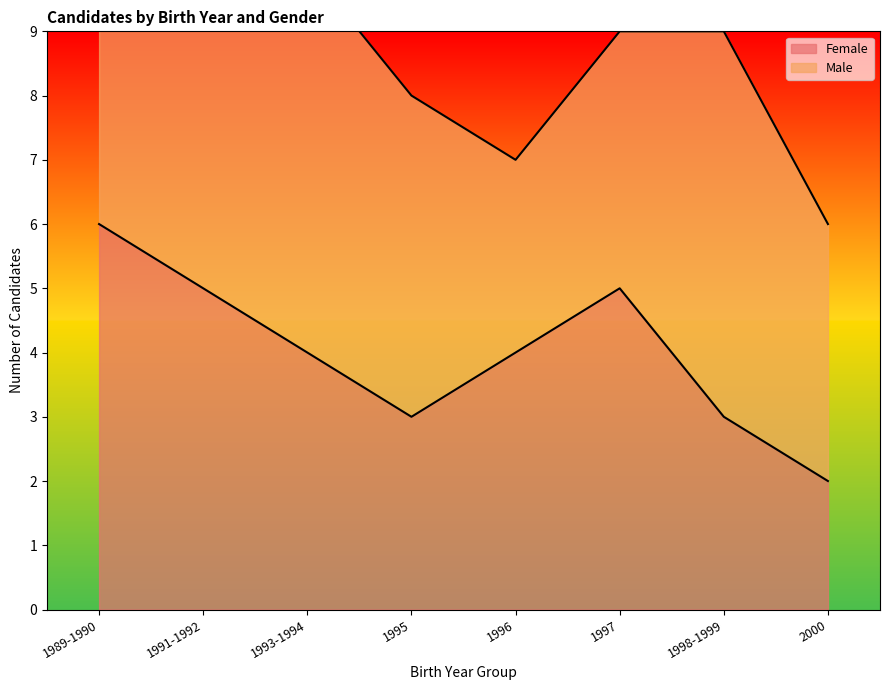

At which label does Female reach its peak?

1989-1990